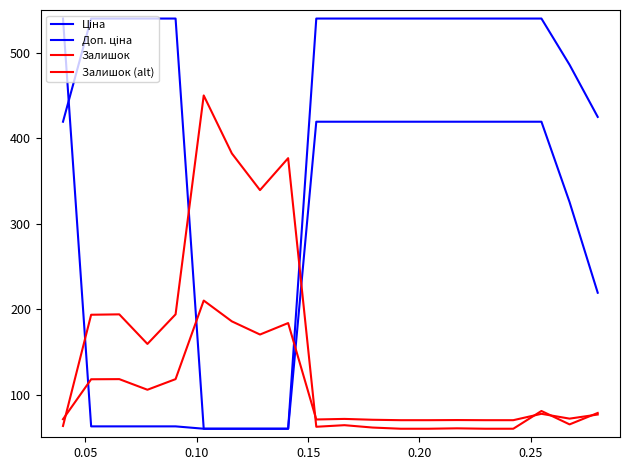

What is the sum of all Ціна values?

6801.8